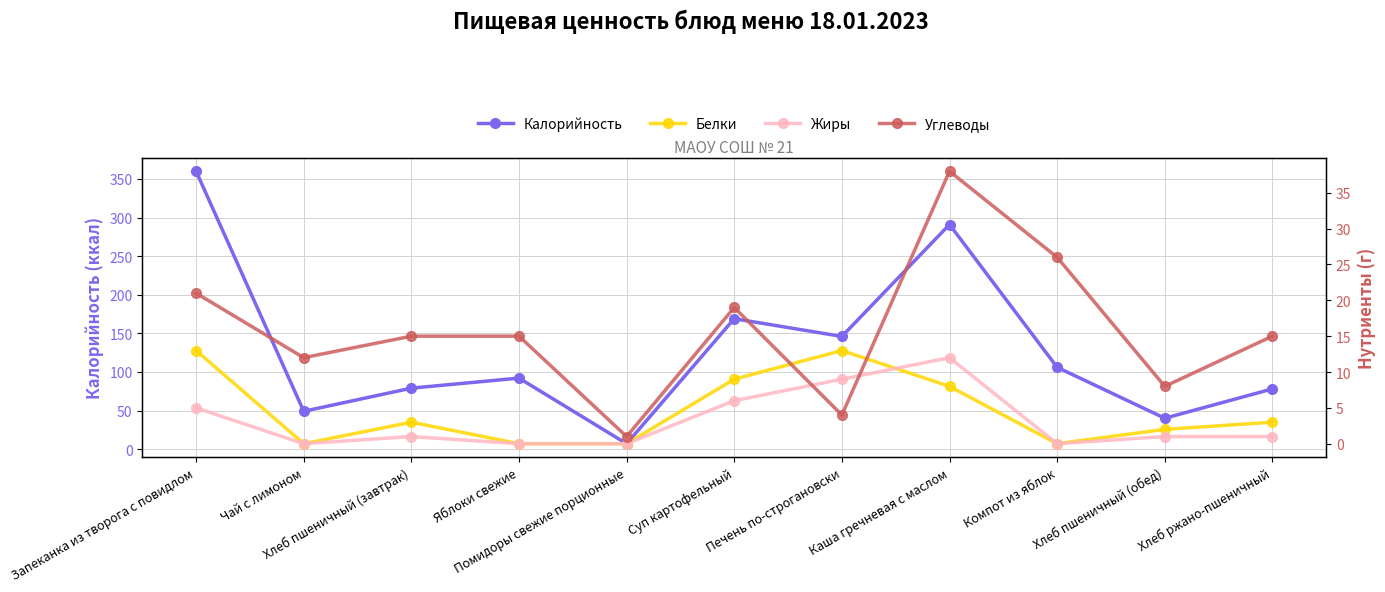

In Калорийность, how many points are higher than both neighbors (excluding endpoints)?

3